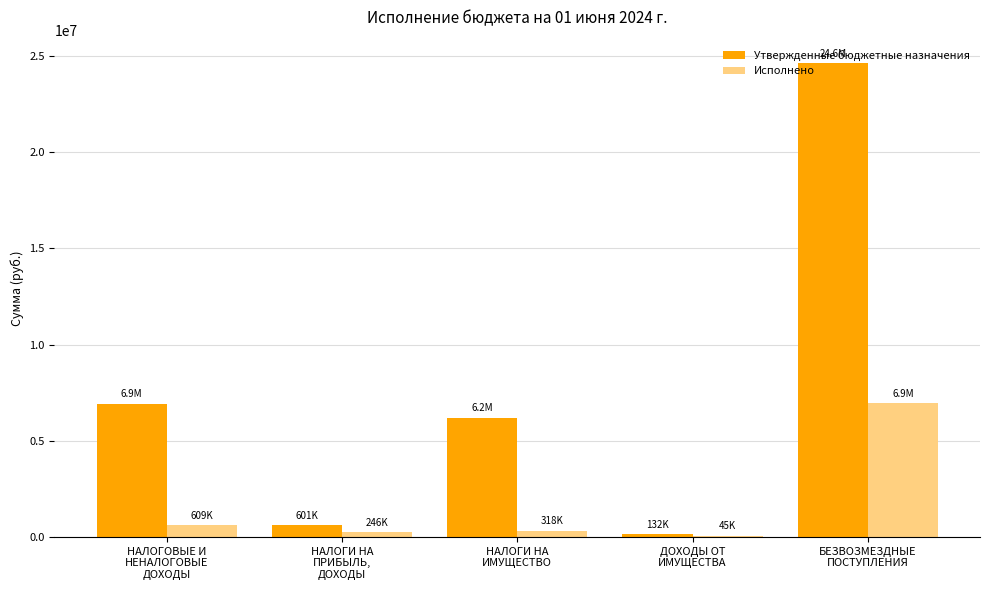

What is the highest value of the Исполнено series?

6936156.1